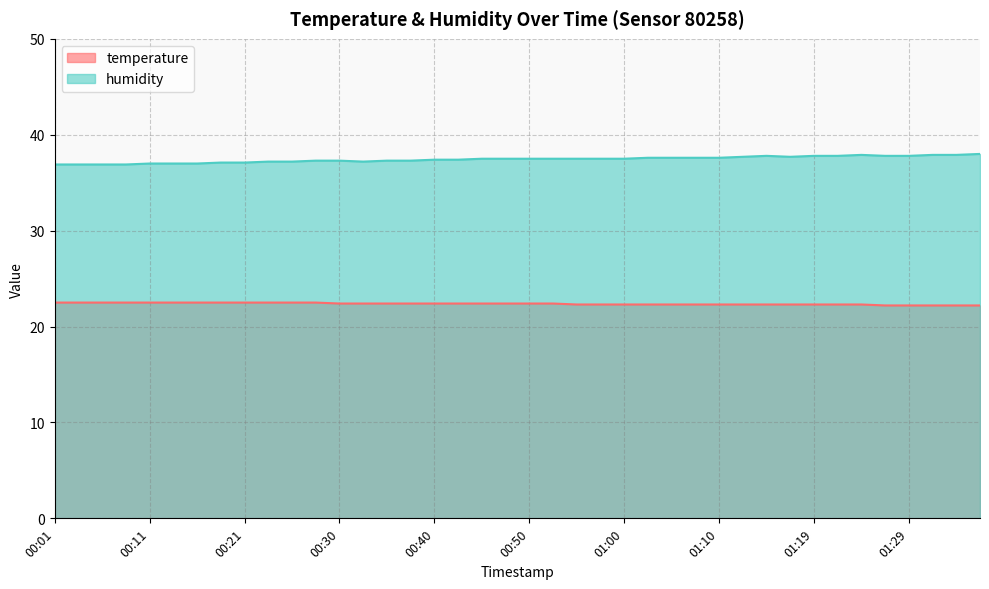

True or false: temperature and humidity intersect in this chart.

False